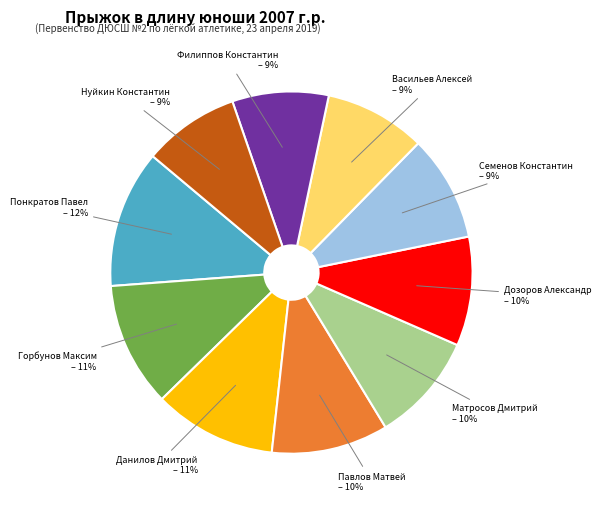

To the nearest percent, what is the average slice percentage?

10%